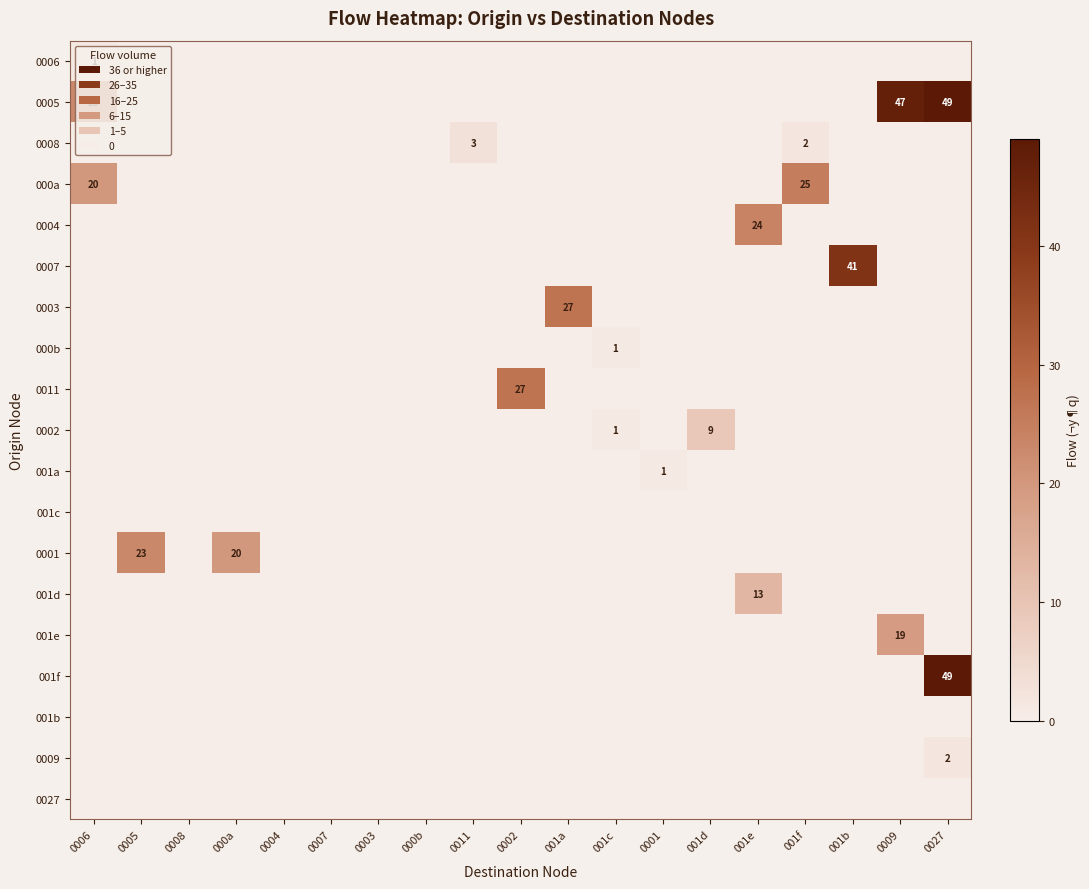

Is it true that 0005 equals 39 at 0006?

False